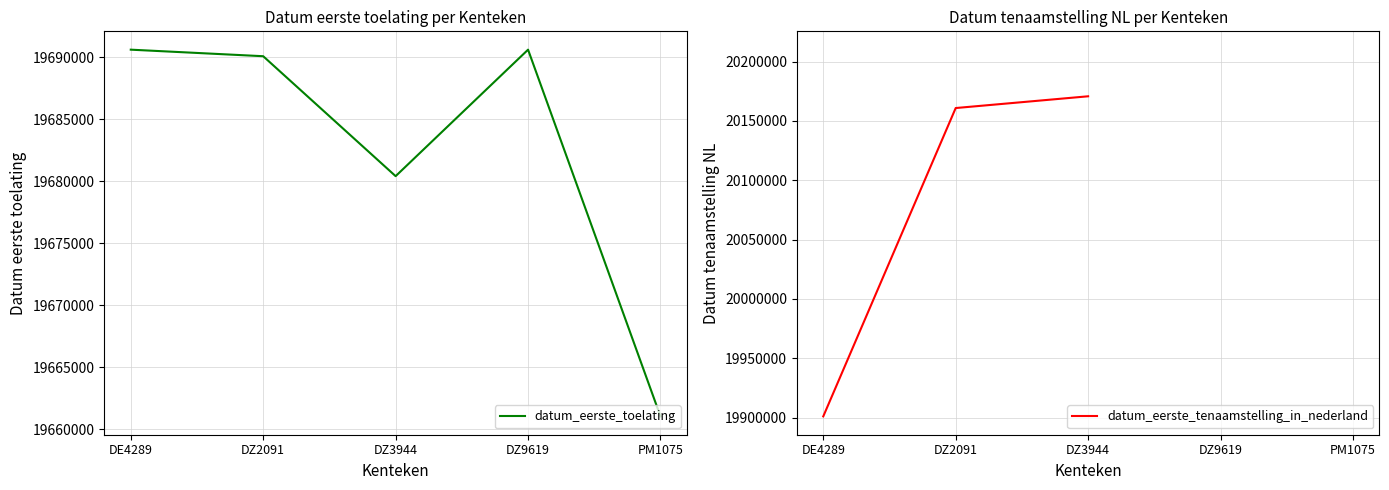

At which label is datum_eerste_toelating closest to 19675826?

DZ3944